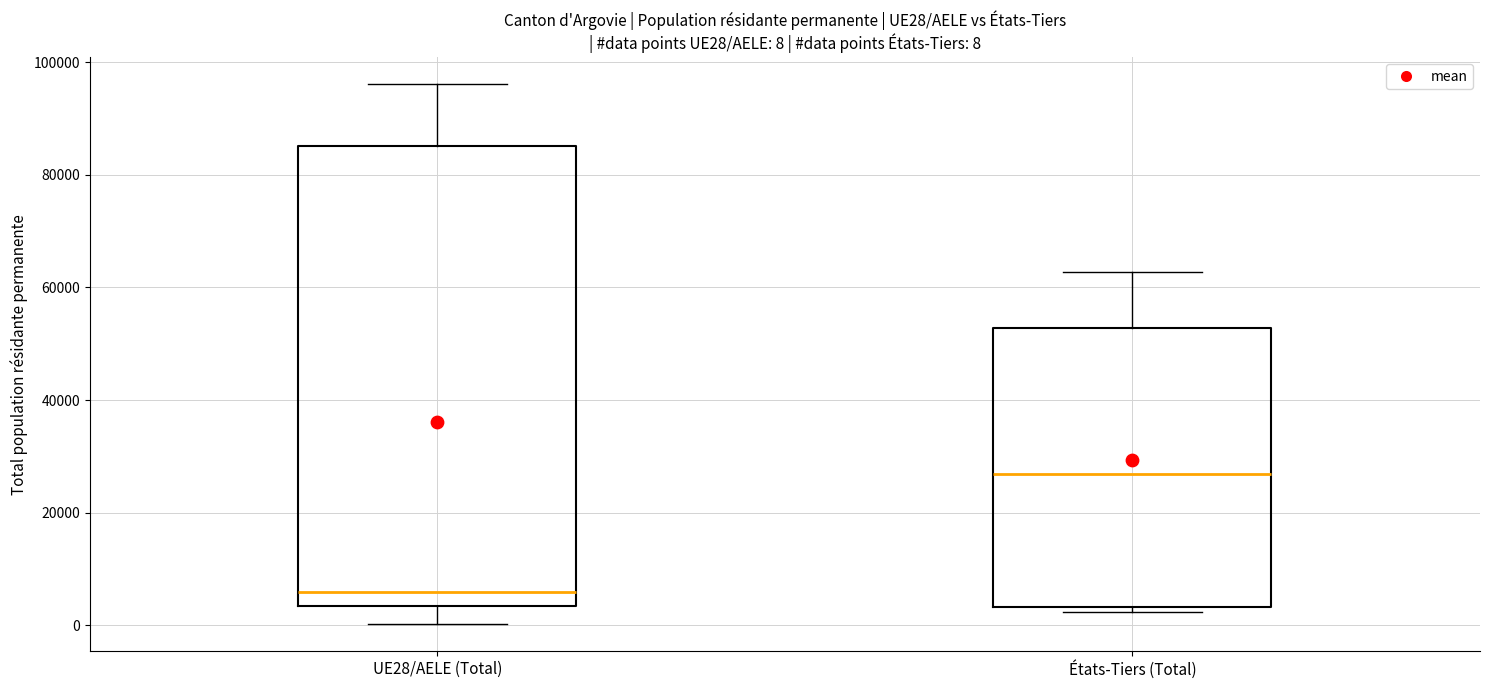

Which box has the highest median line?

États-Tiers (Total)